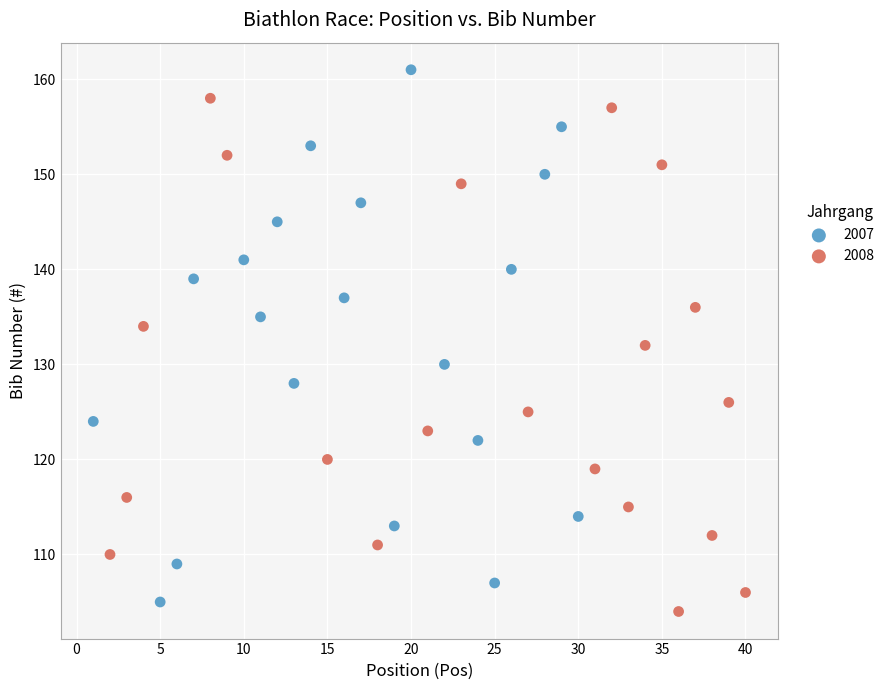

Which series contains the highest Y value?

2007